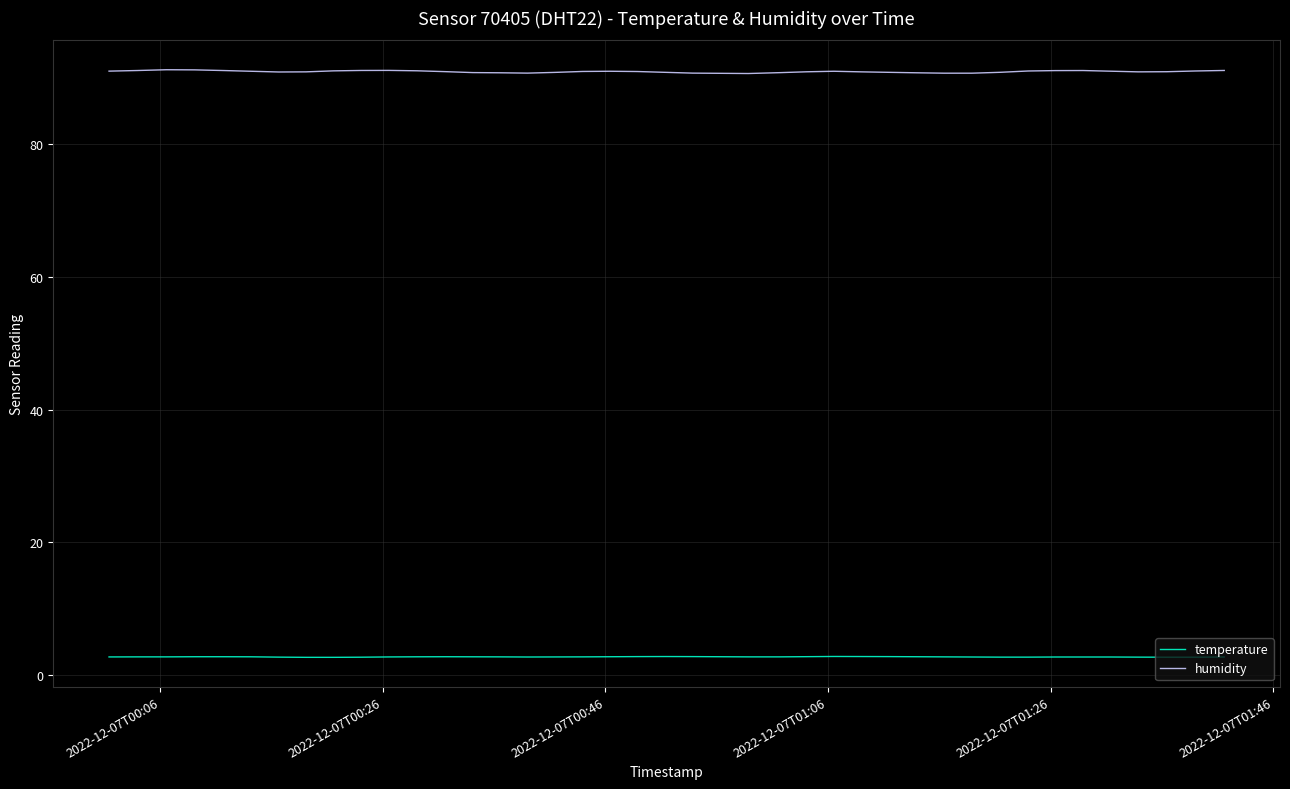

True or false: humidity and temperature intersect in this chart.

False